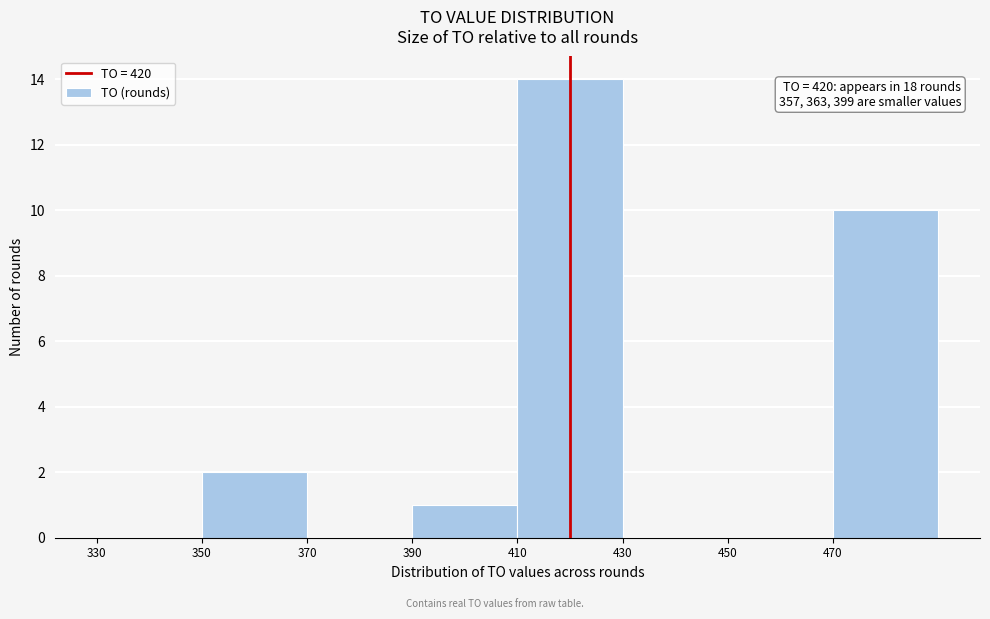

Over which range of the x-axis is the bar tallest?

410 to 430